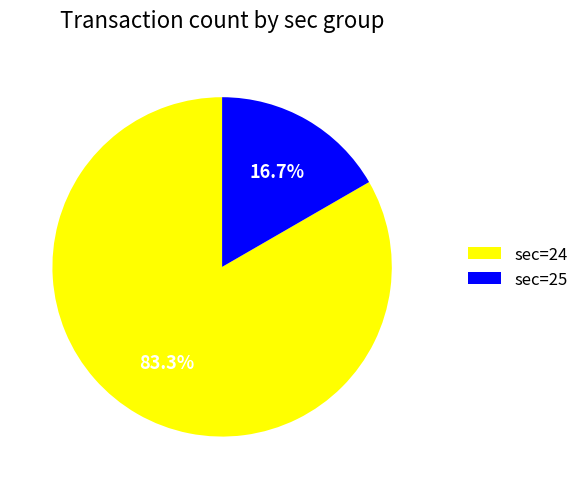

How many slices are in this pie chart?

2